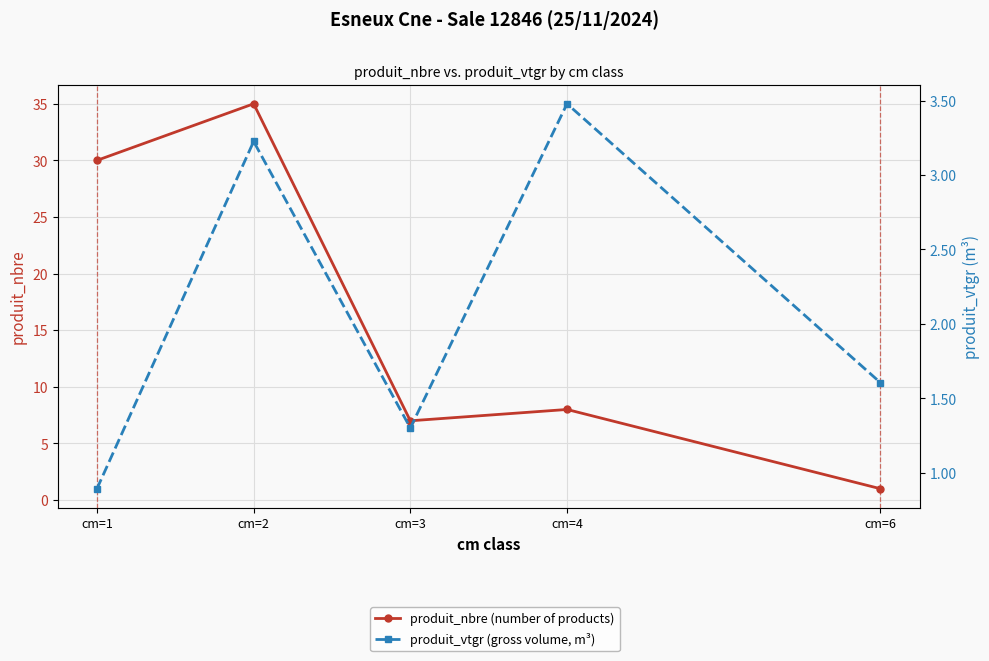

Is the value of produit_vtgr (gross volume, m³) at cm=1 greater than the value of produit_nbre (number of products) at cm=3?

No